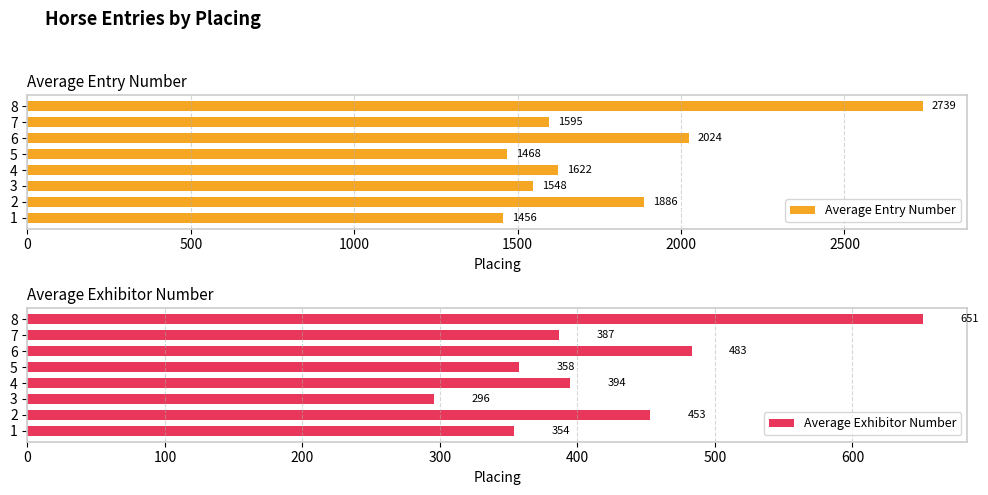

Which series has the widest spread of values?

Average Entry Number